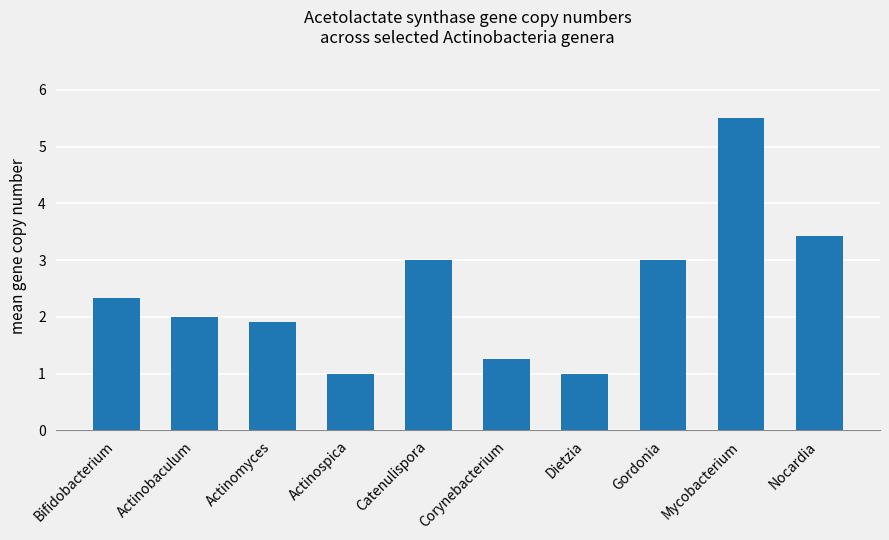

What is the change in value from Bifidobacterium to Dietzia?

-1.3